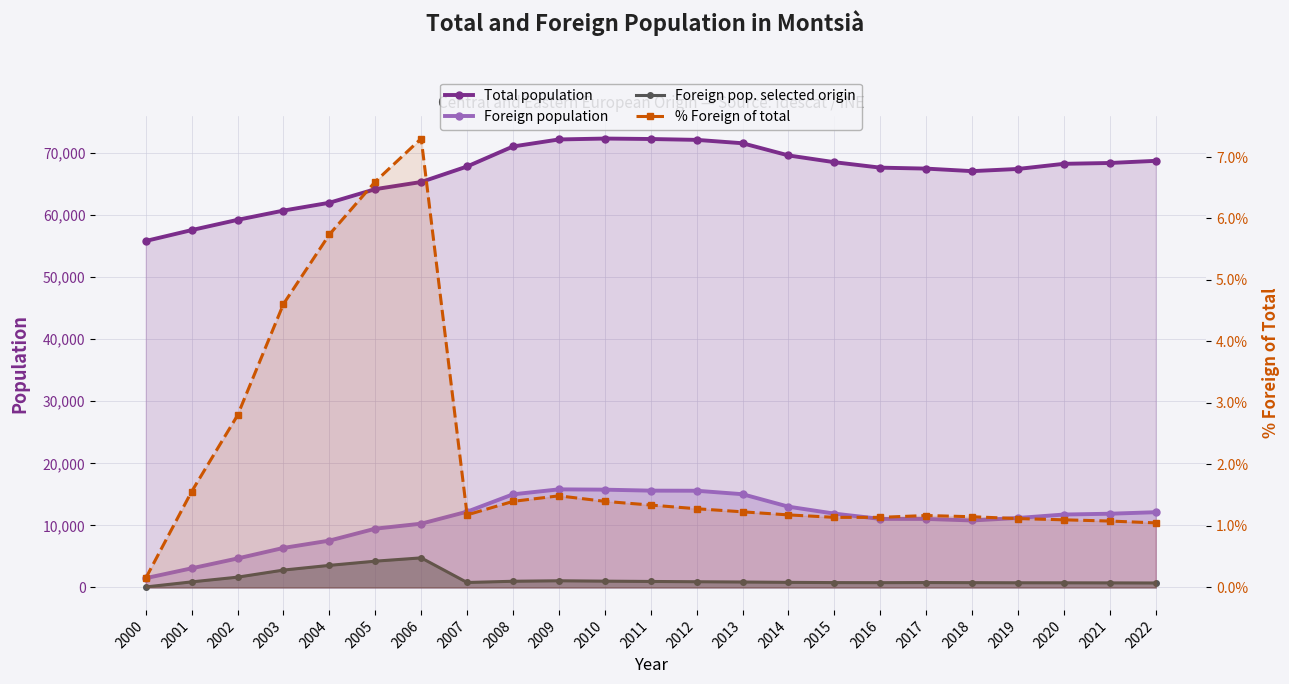

True or false: Foreign pop. selected origin and Total population cross at least once.

False